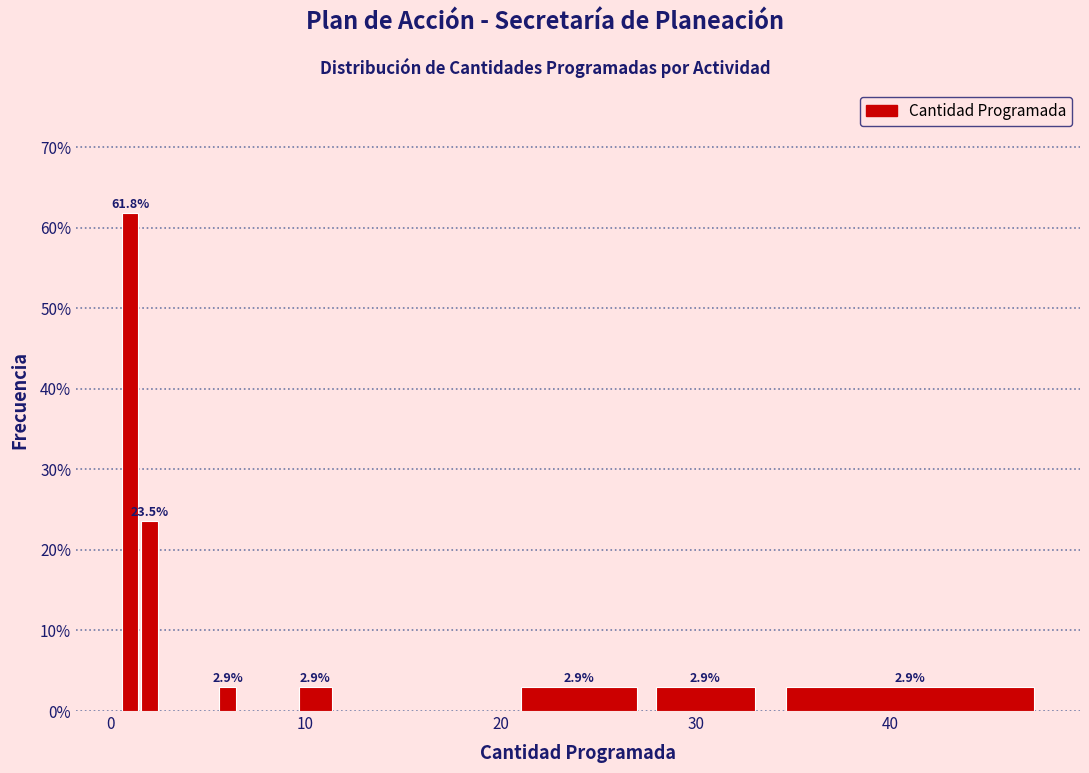

Around what value on the x-axis is the tallest bar? Give the approximate position of its centre, as read against the axis.

1